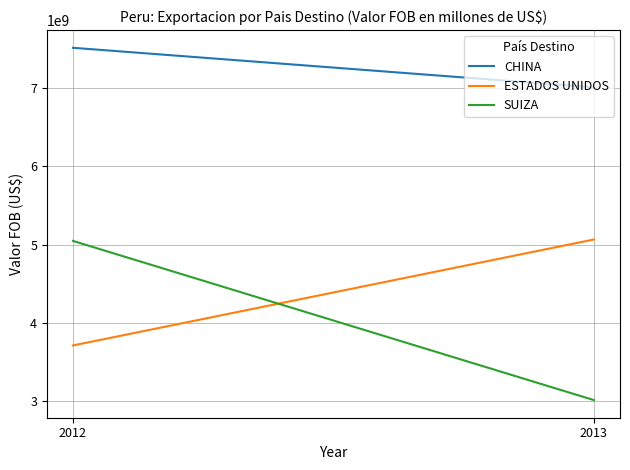

What is the spread (max minus min) of values at 2012?

3800358964.6